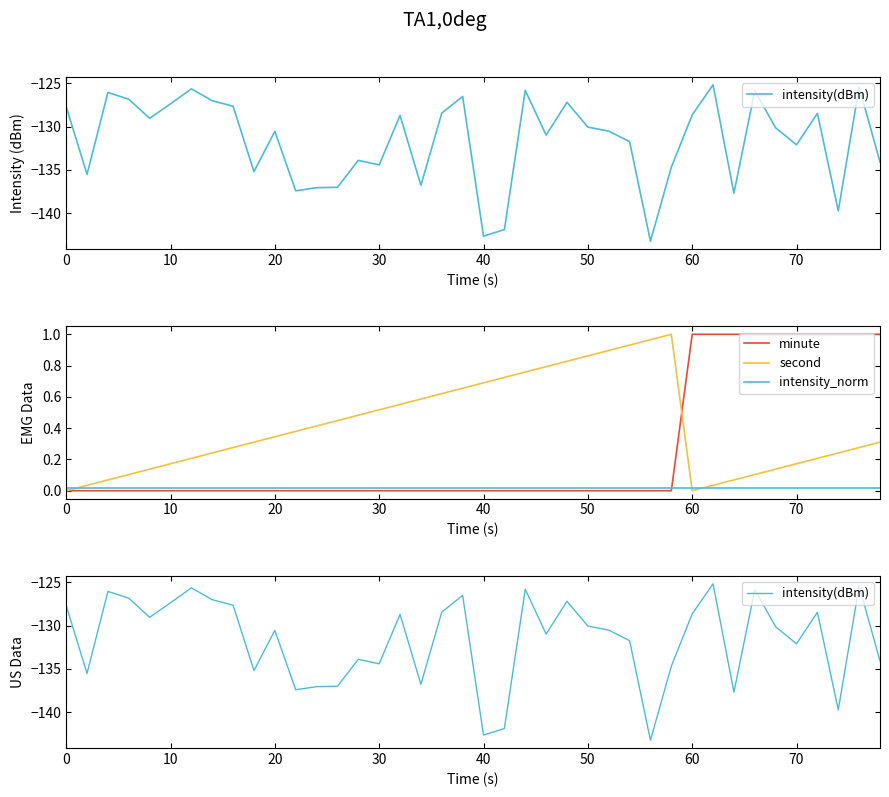

Count the number of data series in this chart.

4